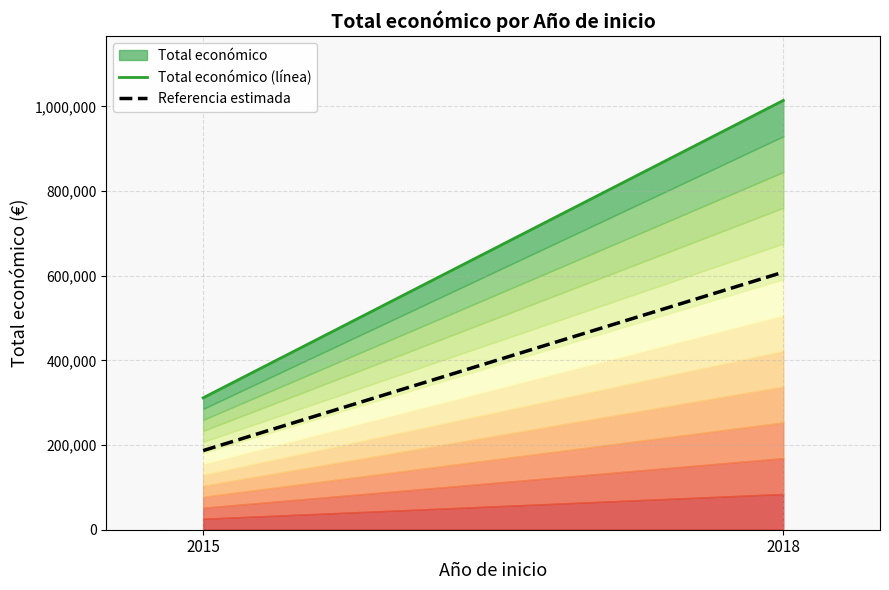

What is the difference between the second highest and minimum values?

297553